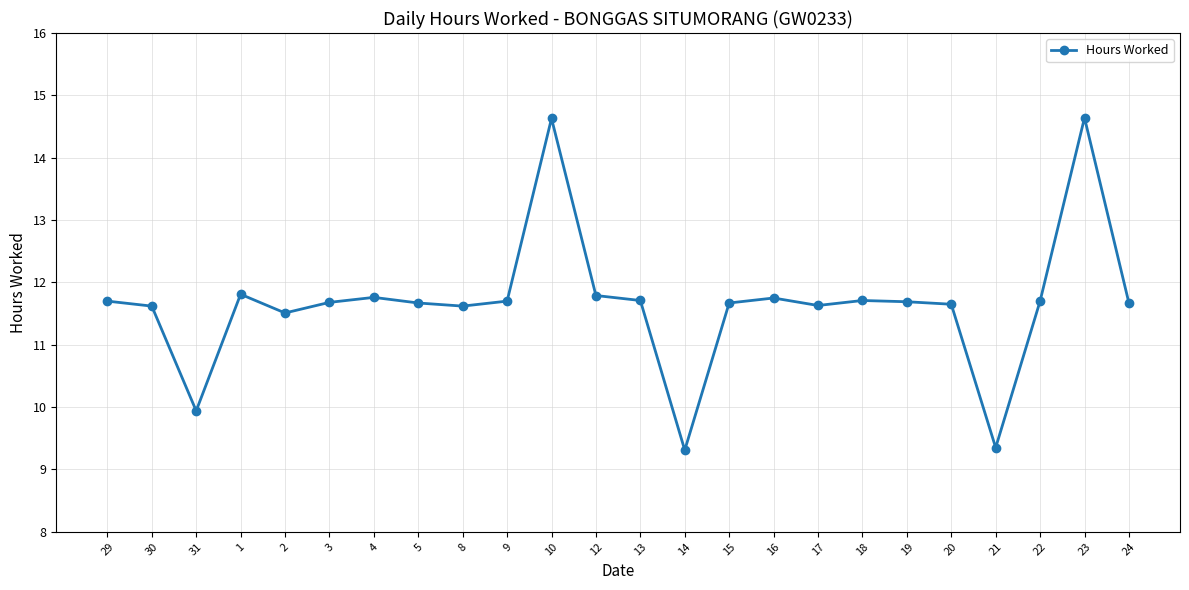

Where does the data first go above 11?

29